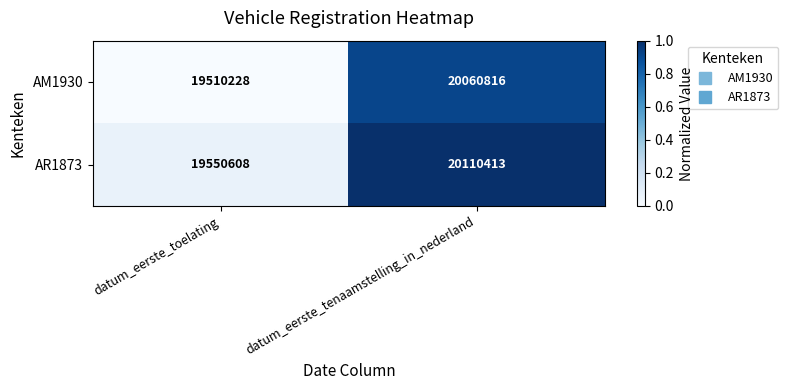

What is the spread (max minus min) of values at datum_eerste_toelating?

40380